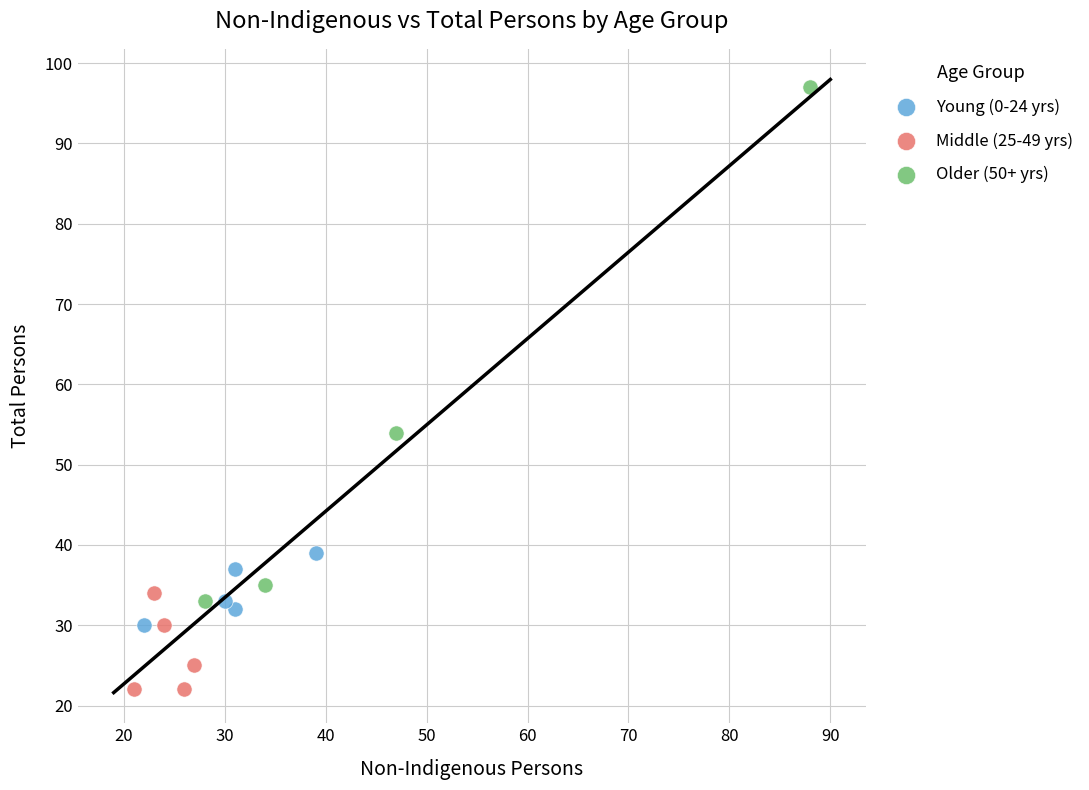

Which series has the widest spread of Y values?

Older (50+ yrs)